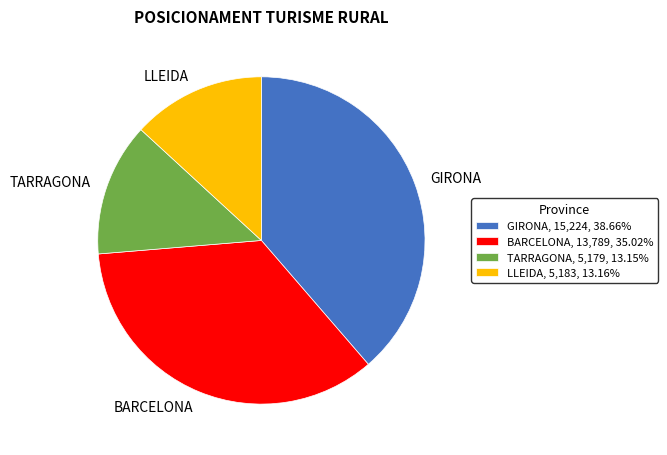

Does any single category account for the majority?

No